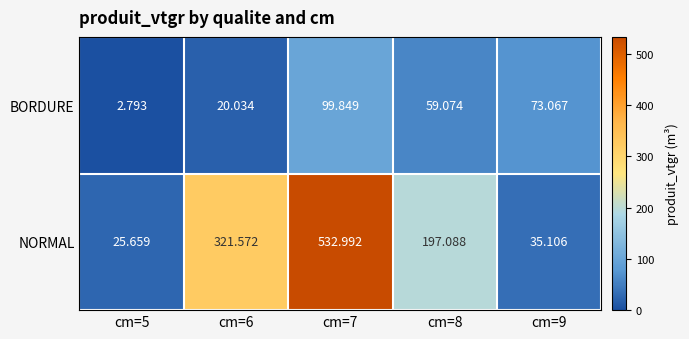

What is the greatest value displayed?

533.0